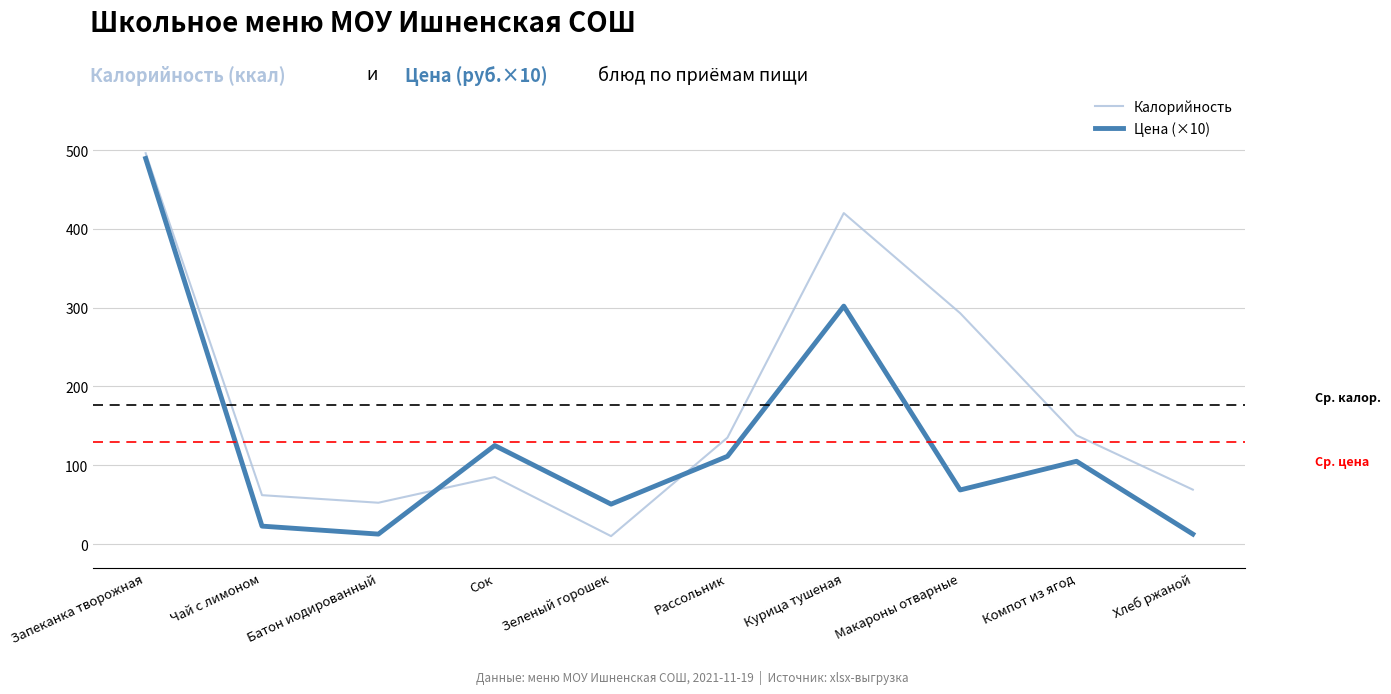

What are all the series names shown in the legend?

Калорийность, Цена (×10)